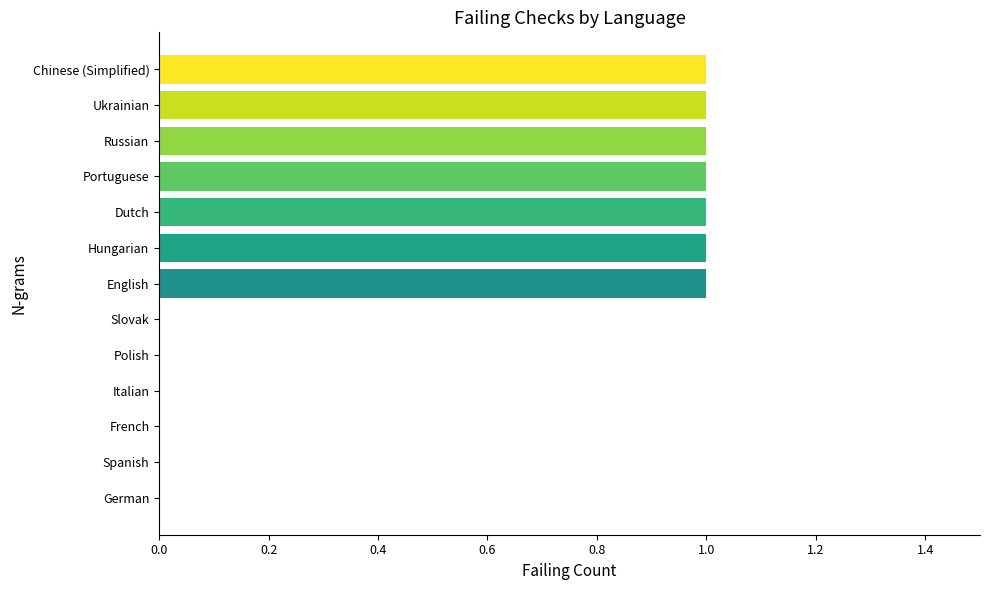

What is the greatest value displayed?

1